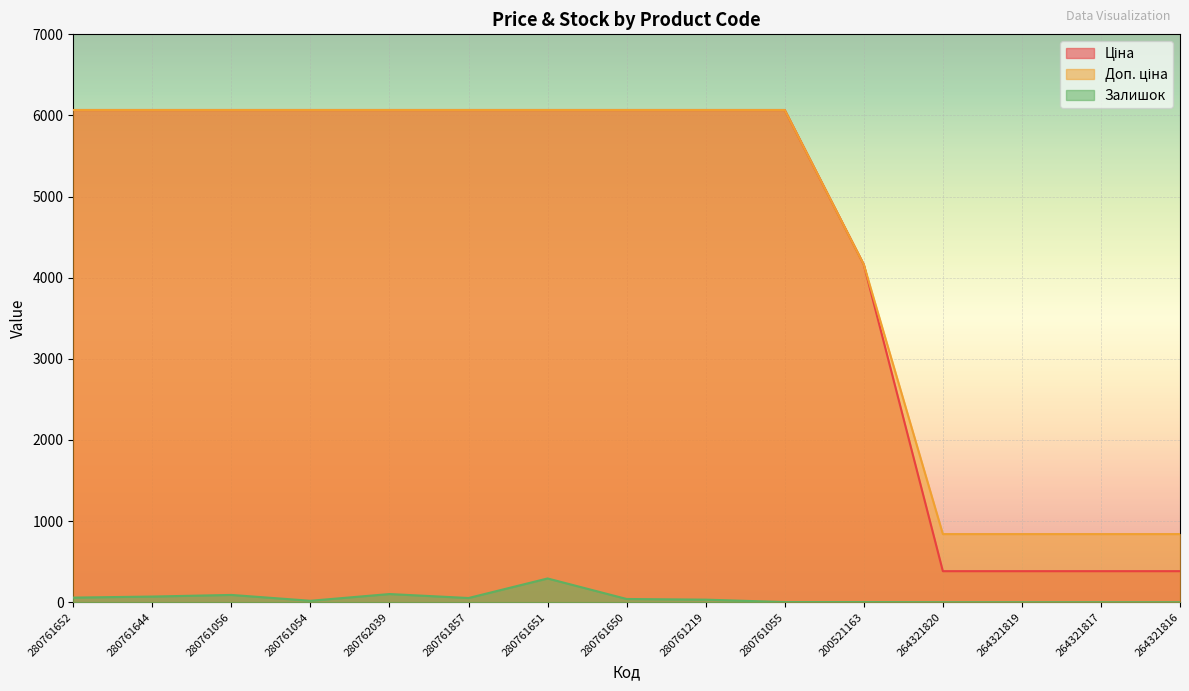

At which label does Ціна reach its peak?

280761652